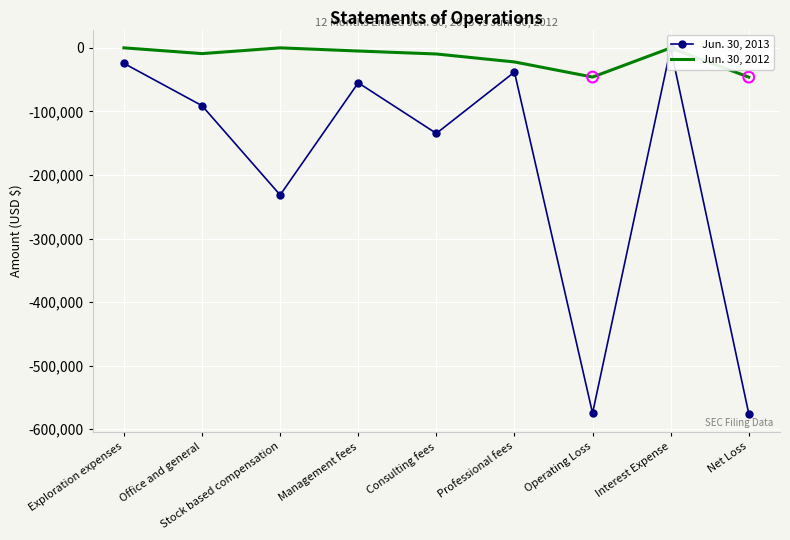

At which category is the sum across all series the highest?

Interest Expense